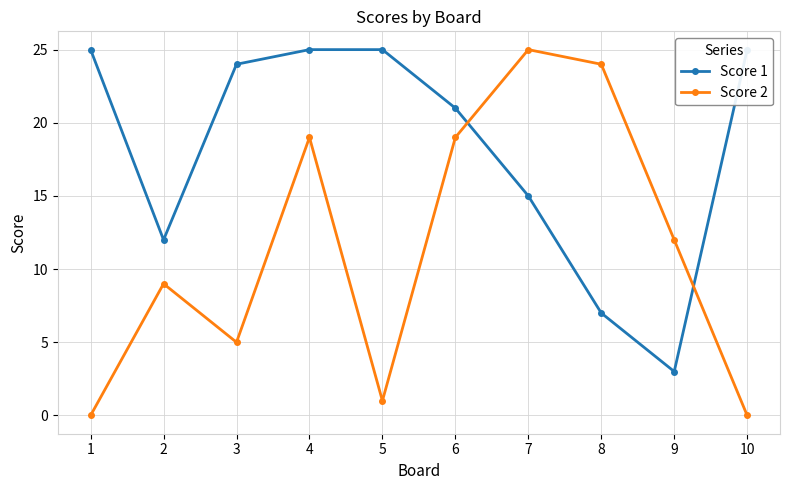

True or false: Score 2 and Score 1 intersect in this chart.

True